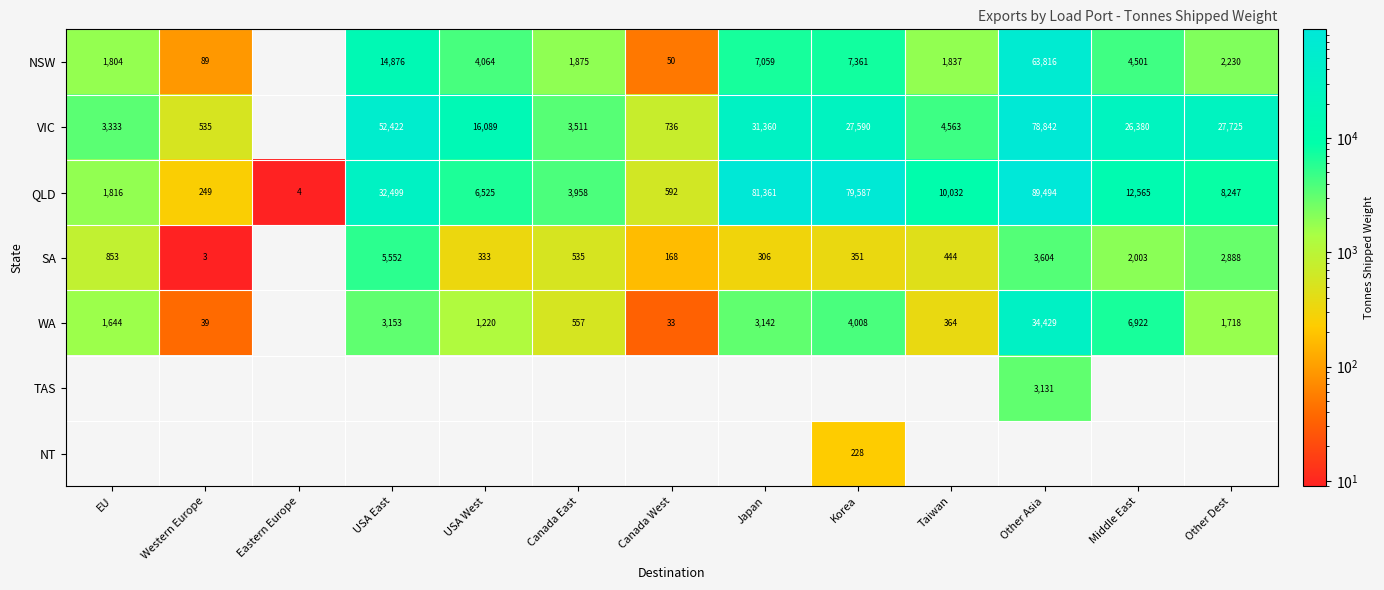

Where does the QLD series first go above 8247?

USA East